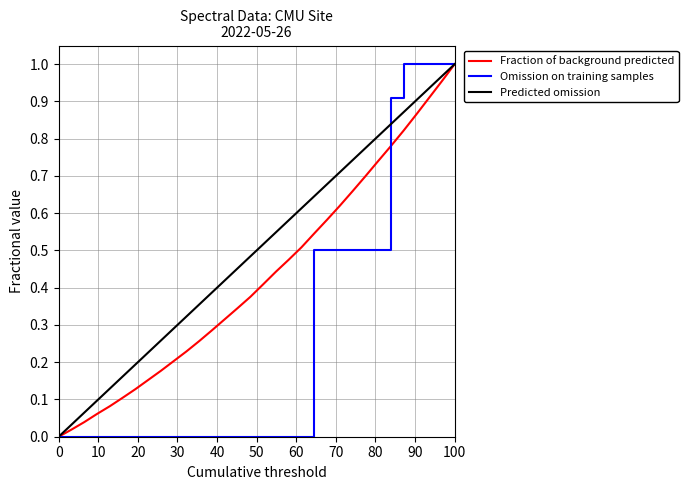

What is the value of the 8th point from the left?

0.2